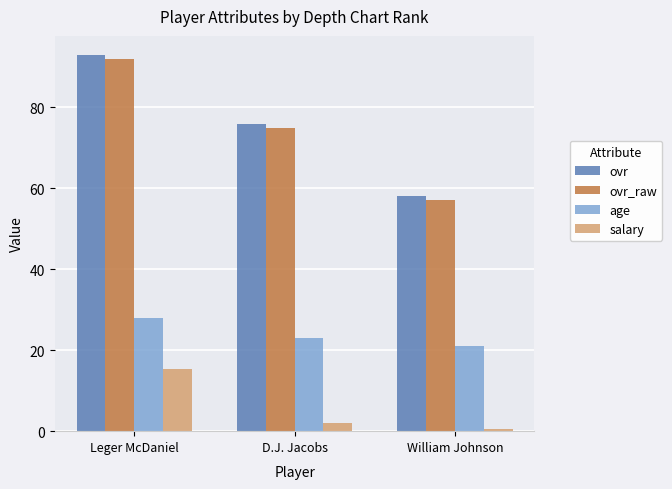

At how many categories does at least one series exceed 85?

1